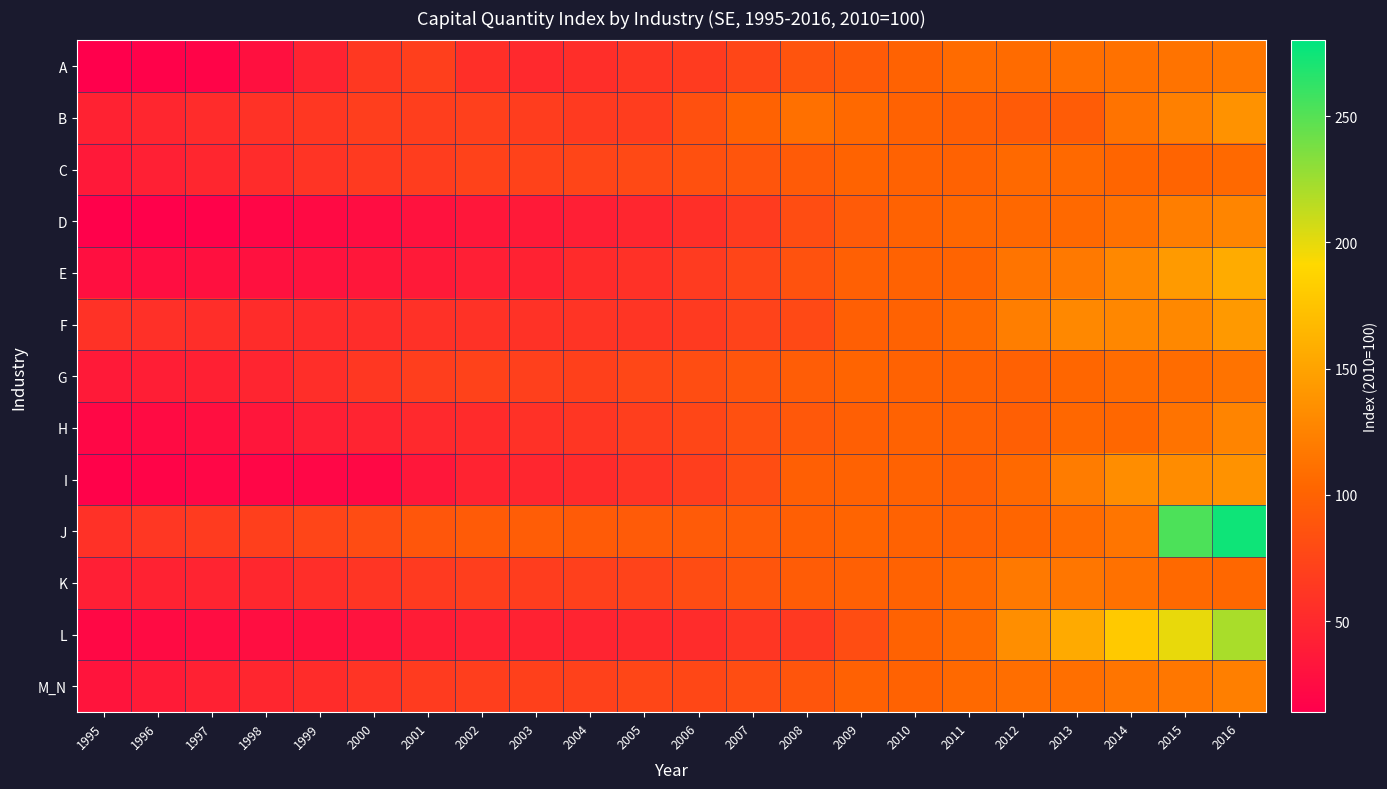

Between 2016 and 1997, which is larger?

2016